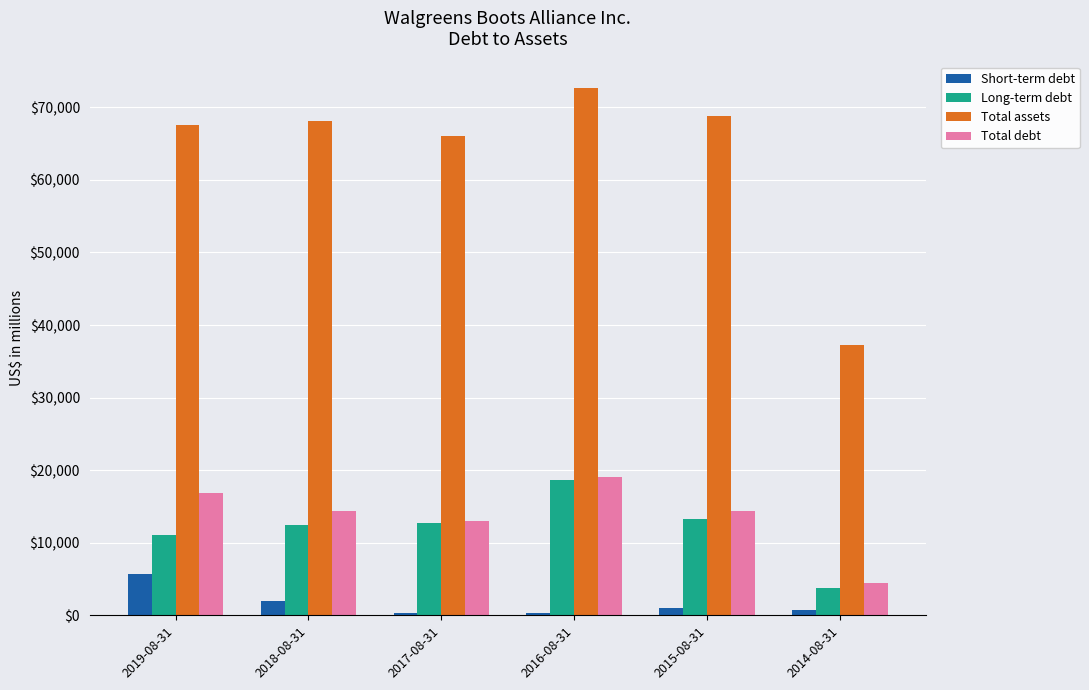

The value of Long-term debt at 2014-08-31 is 3736. True or false?

True